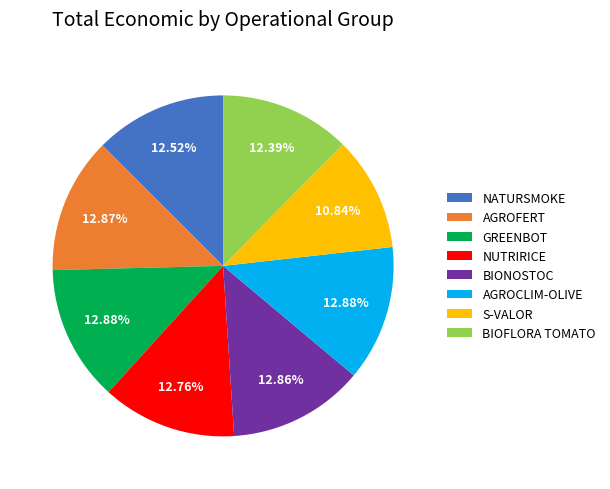

To the nearest percent, what portion does AGROFERT represent?

13%